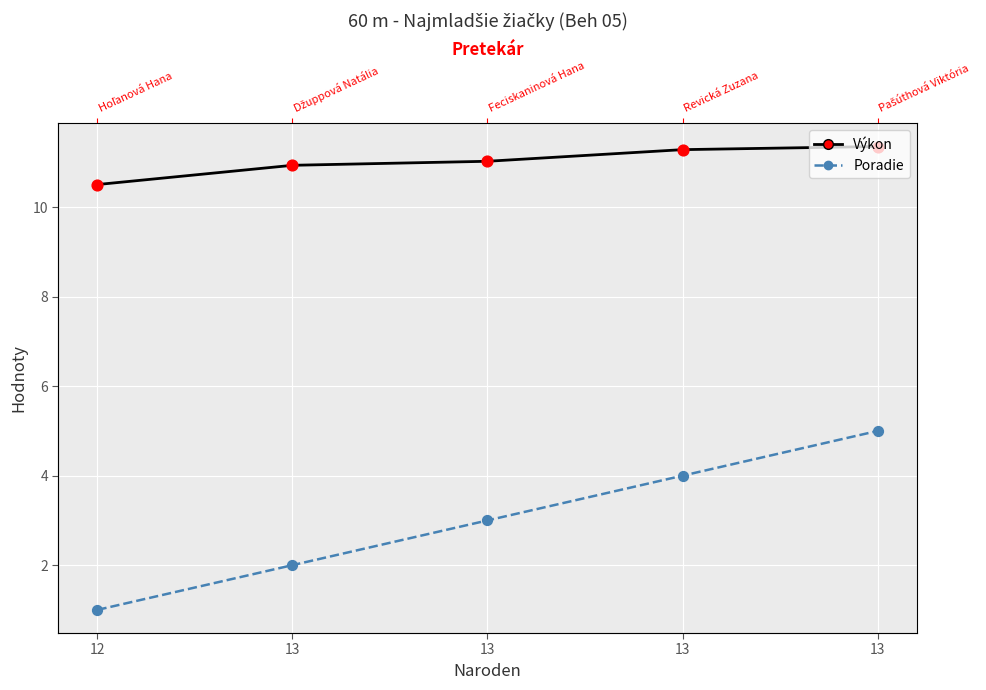

Which series has the widest spread of Y values?

Poradie